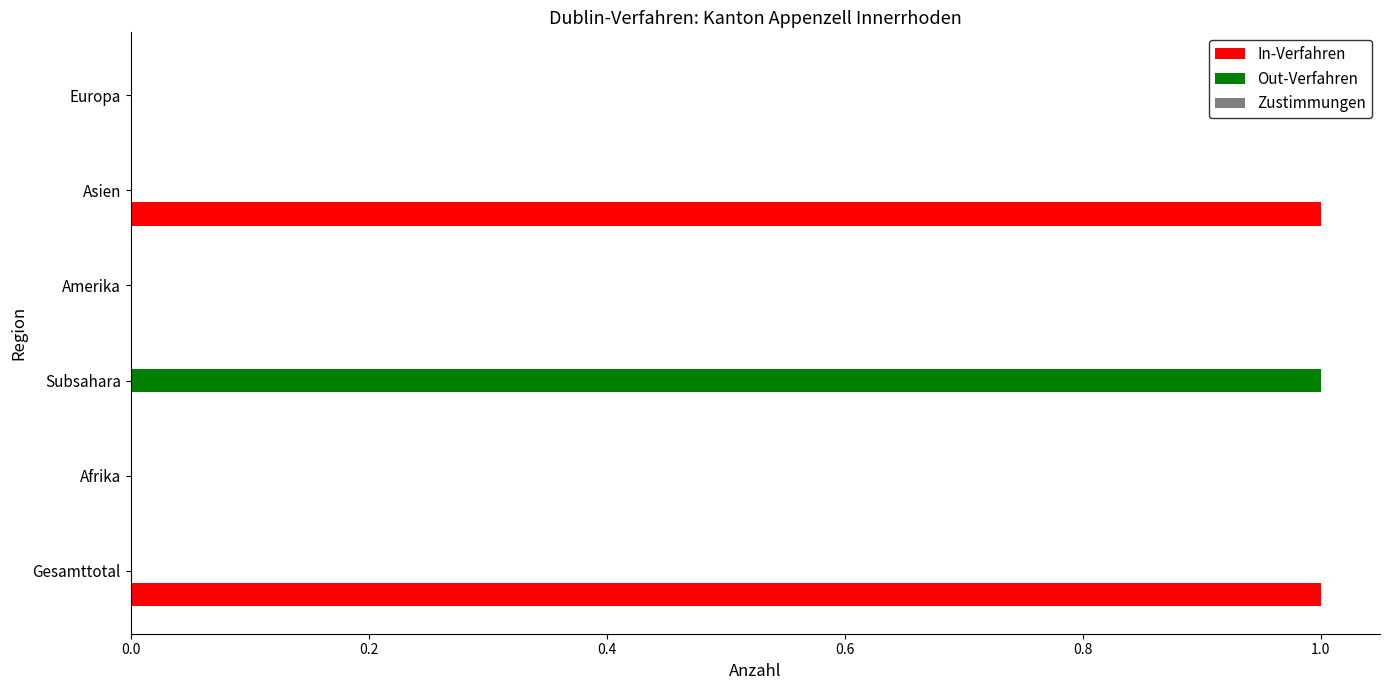

How many data points does each series have?

6